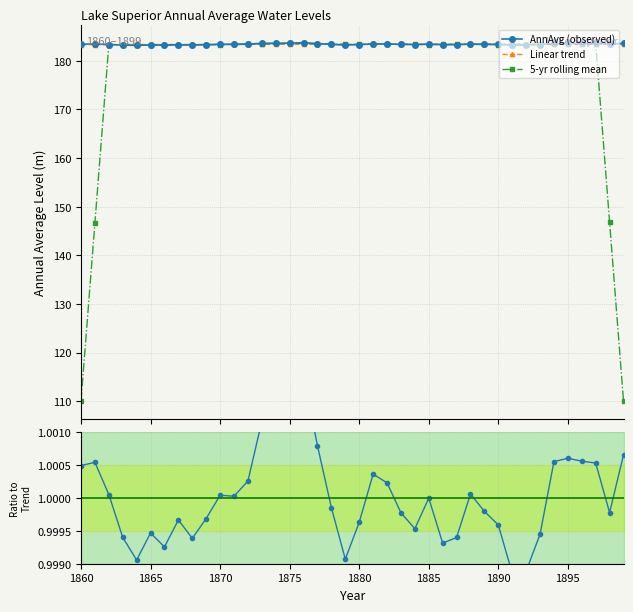

Is this an area chart (filled region under the line)?

No